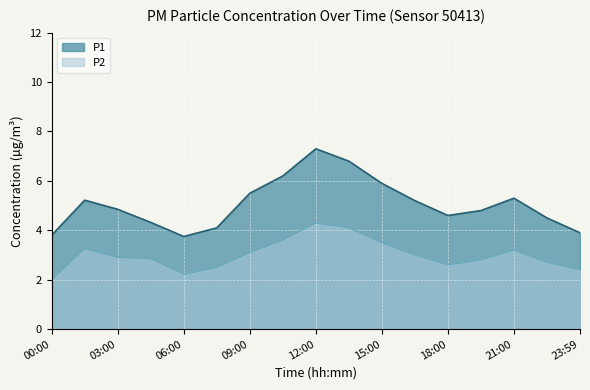

True or false: P2 and P1 cross at least once.

False